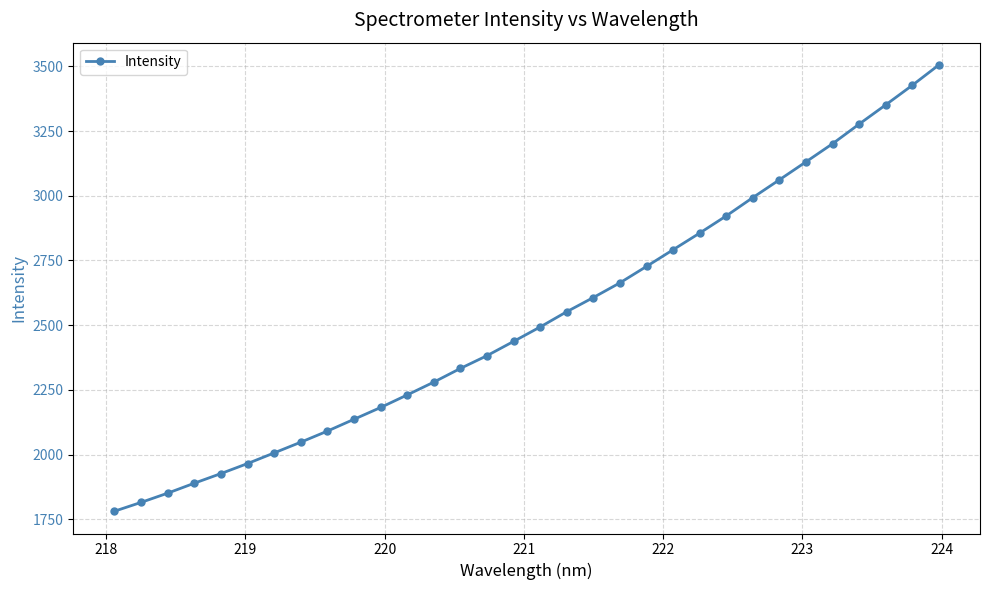

What is the value of the 28th point from the left?

3201.3